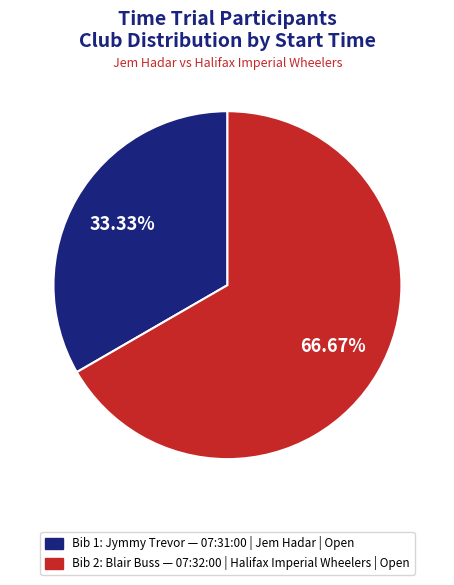

Does any single category account for the majority?

Yes